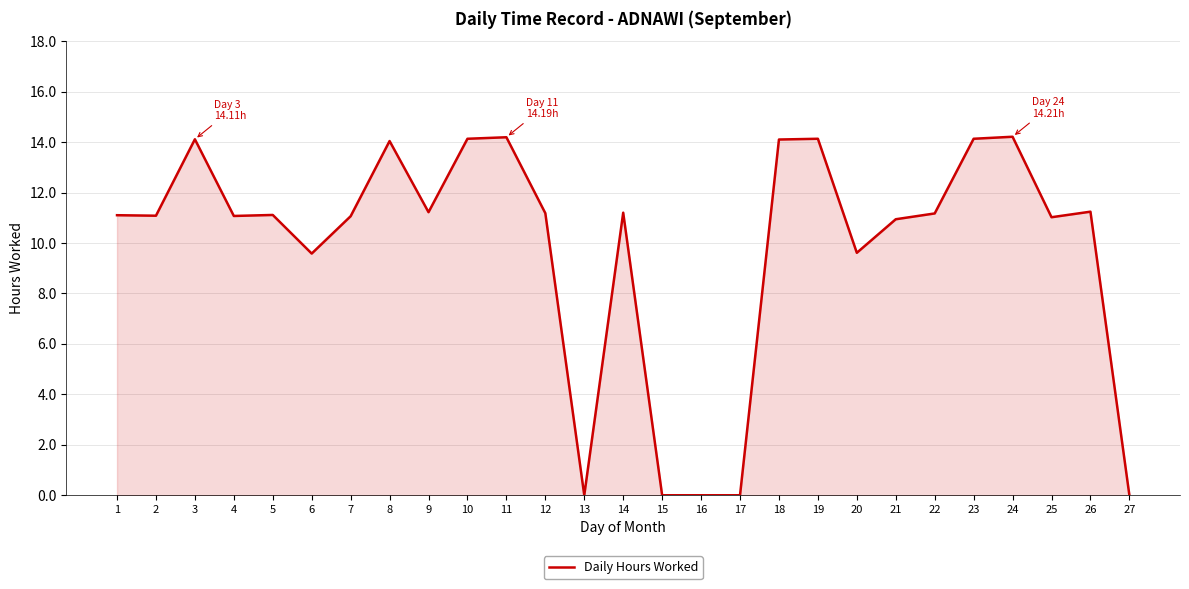

What is the difference between the maximum and minimum values?

14.2